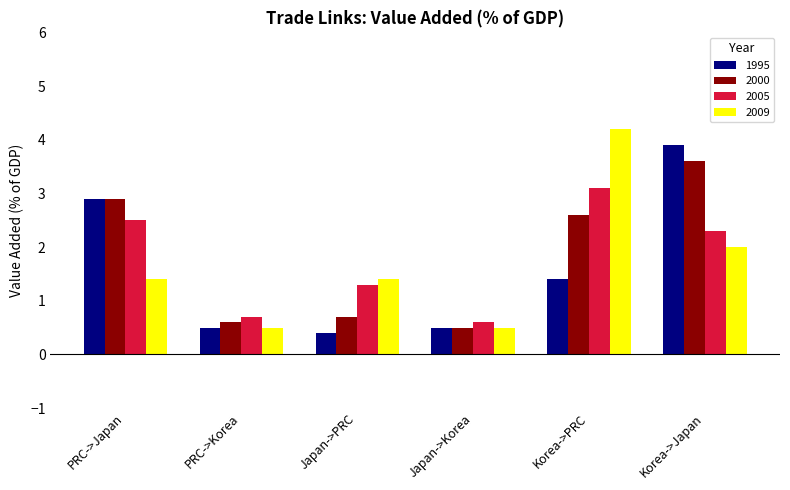

List the series in order of their overall mean, highest first.

2000, 2005, 2009, 1995